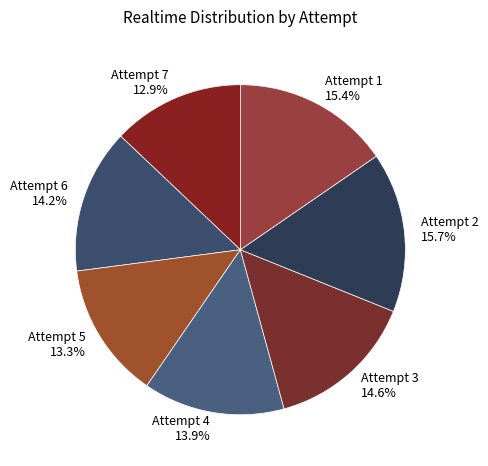

To the nearest percent, what percentage of the pie is Attempt 3?

15%